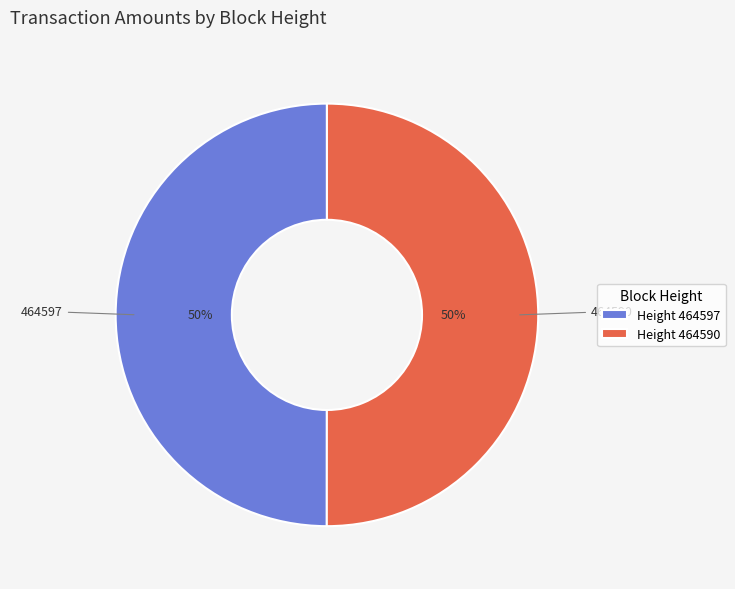

Is the sum of Height 464590 and Height 464597 greater than half?

Yes